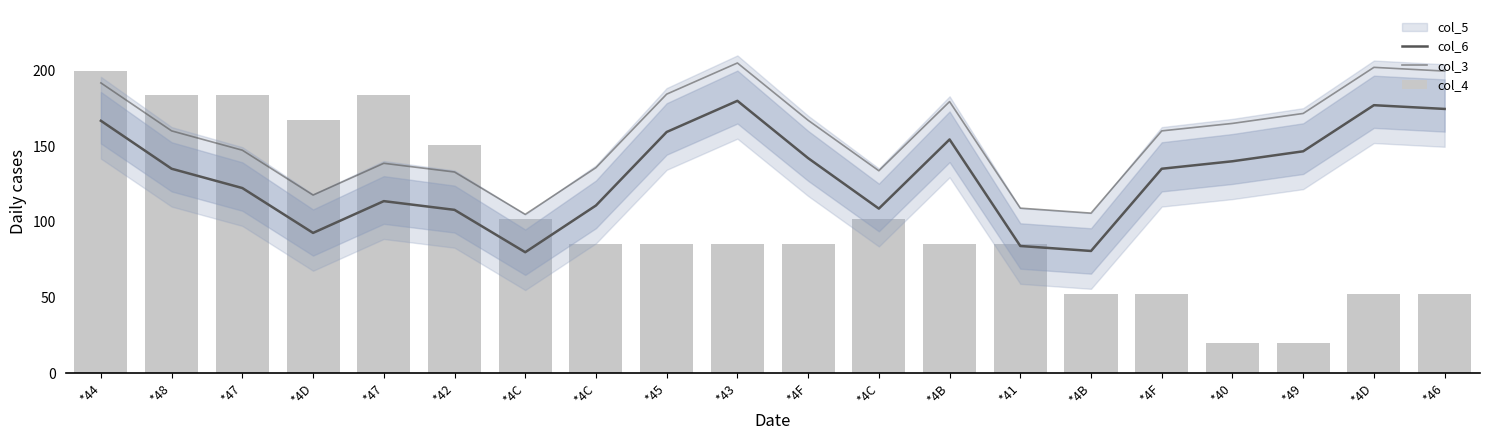

What is the value of the col_6 bar at the 9th from the left?

159.4